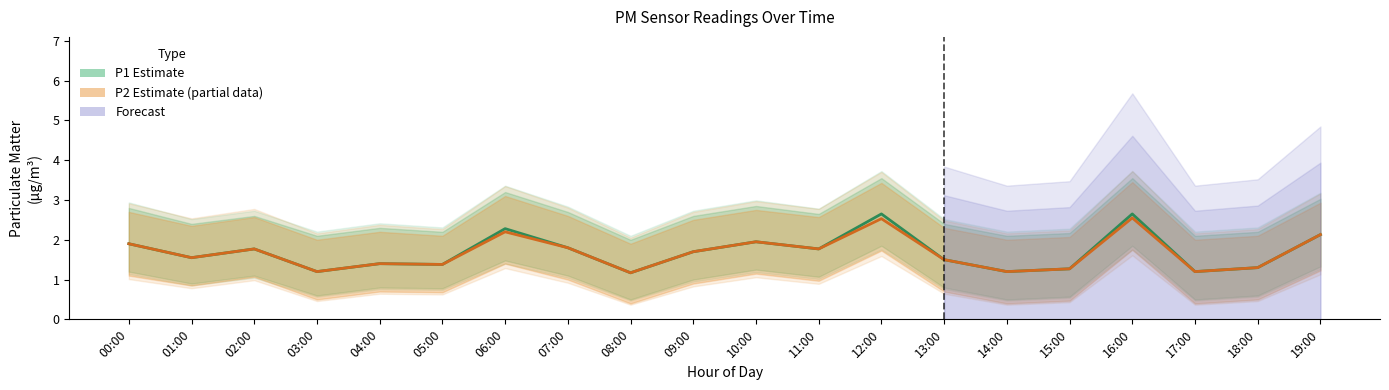

What is the sum of all P1 (Estimate) values?

33.8